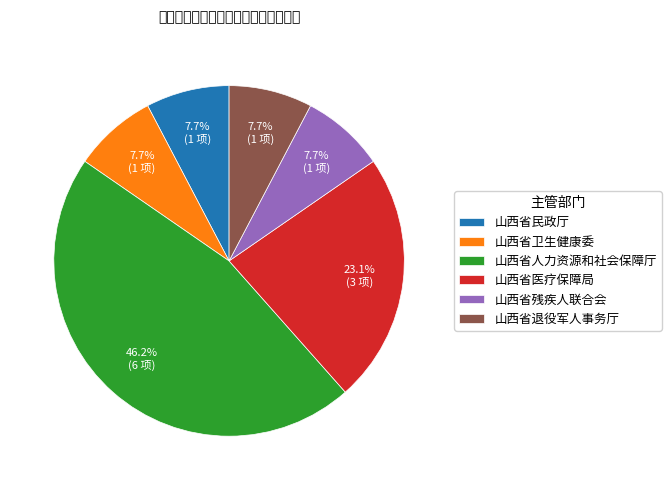

The 山西省残疾人联合会 slice represents 1% of the pie. True or false?

False